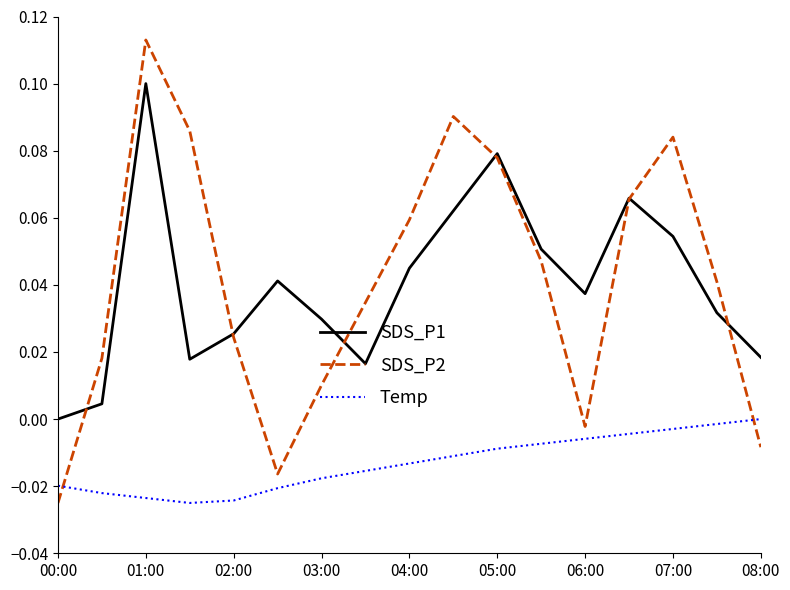

True or false: SDS_P1 and Temp cross at least once.

False